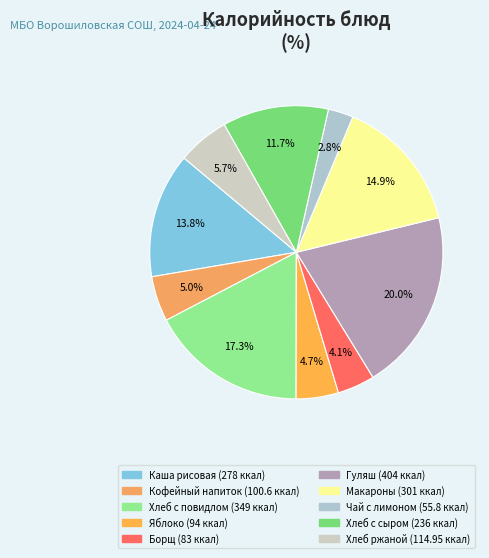

How many segments does this pie chart have?

10